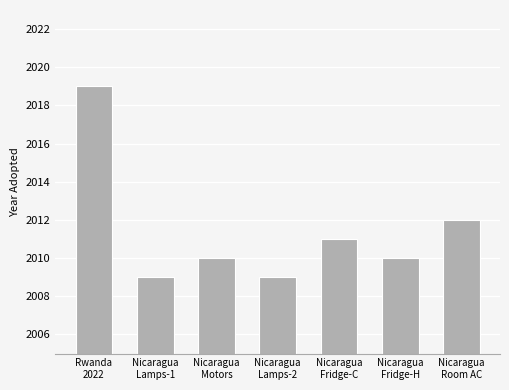

Is it true that the value at Nicaragua
Fridge-C is 2011?

True